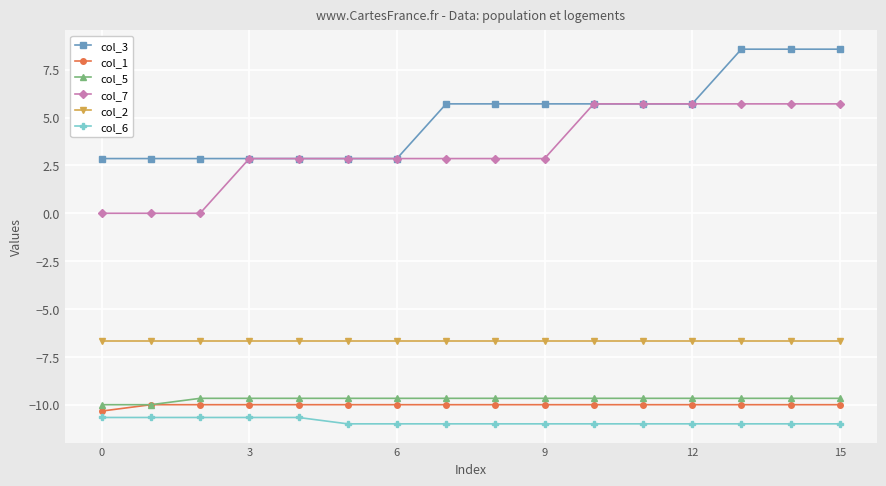

What is the value of the col_2 point at the 9th from the left?

-6.7